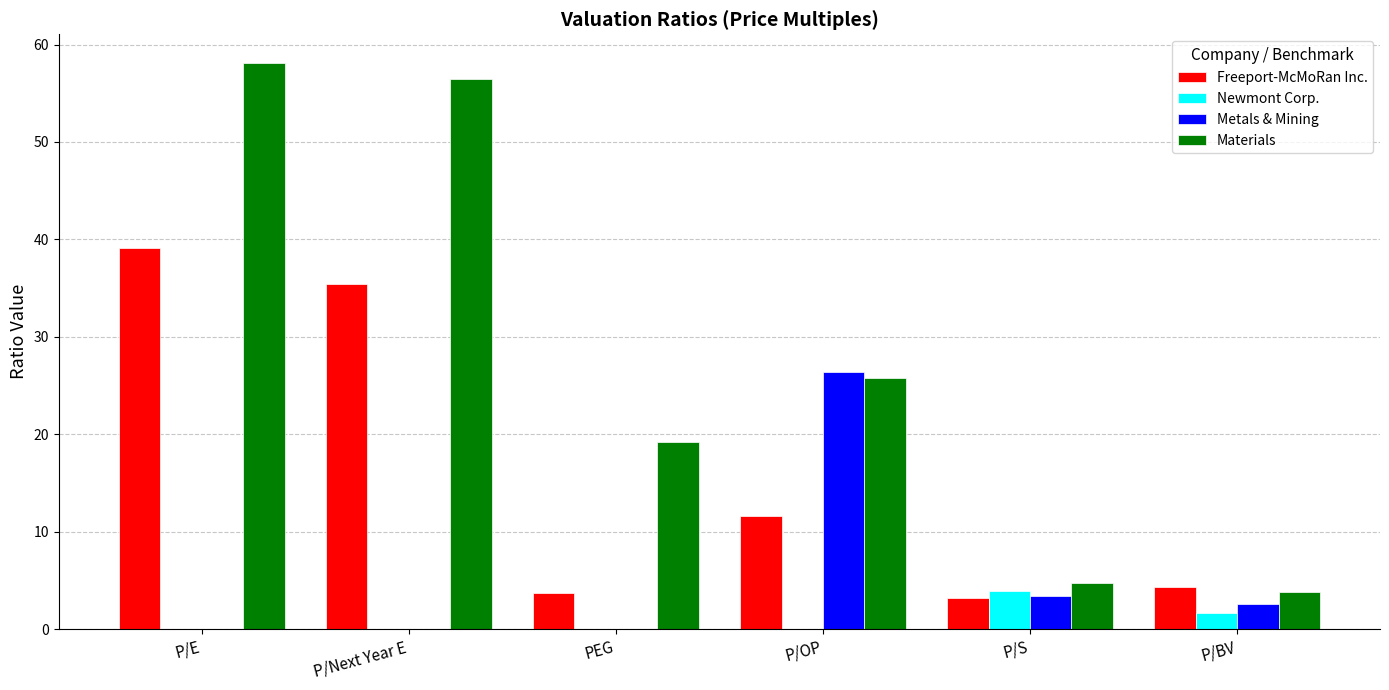

Are the bars grouped side by side (vs. stacked)?

Yes